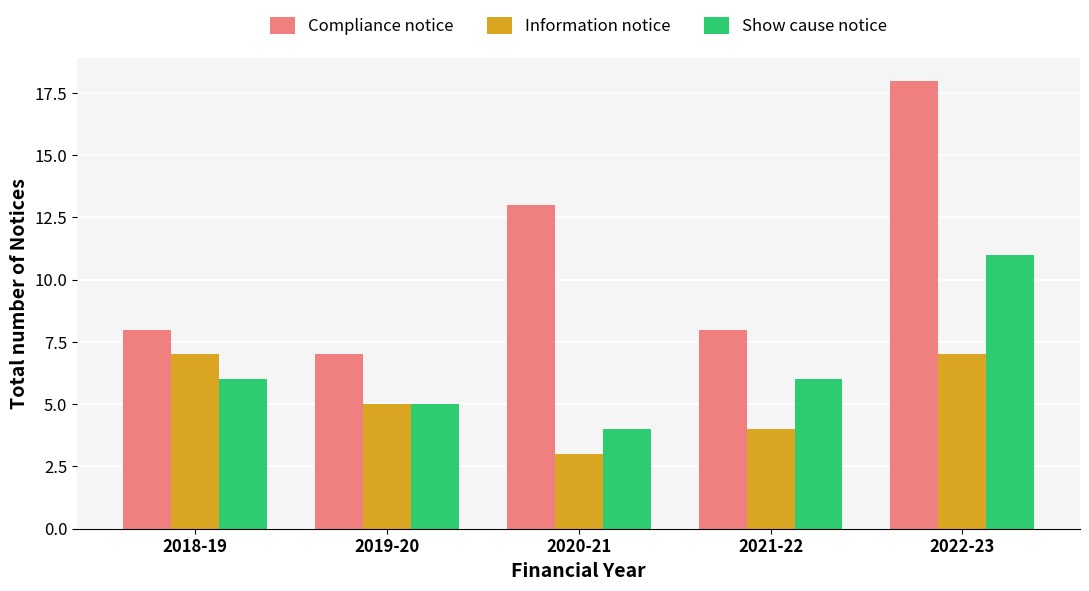

Which series has the largest total across all categories?

Compliance notice